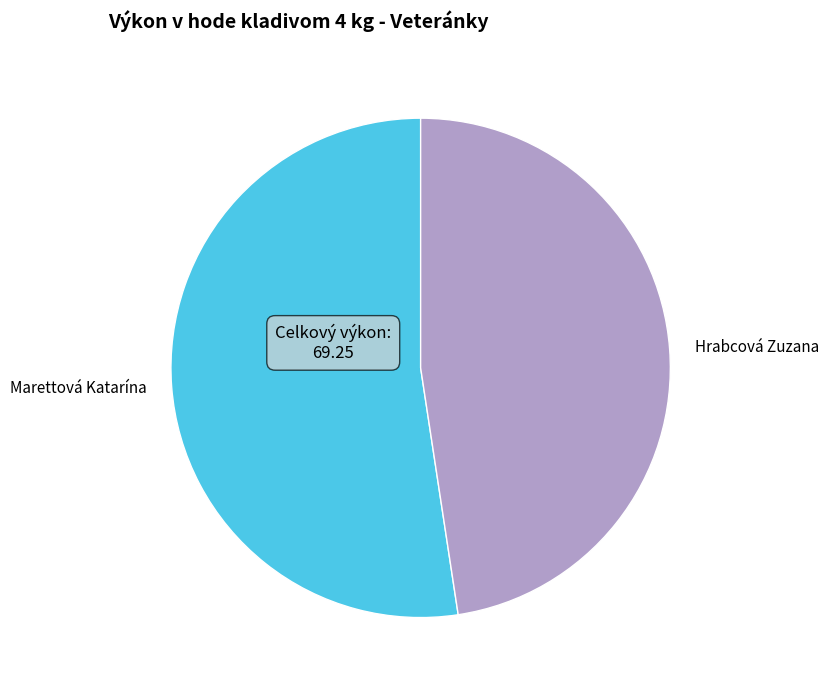

What is the smallest slice in the pie chart?

Hrabcová Zuzana